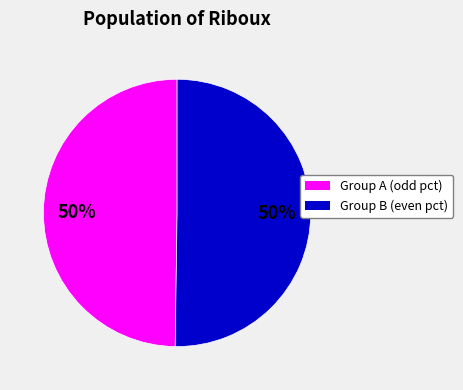

To the nearest percent, what is the average slice percentage?

50%